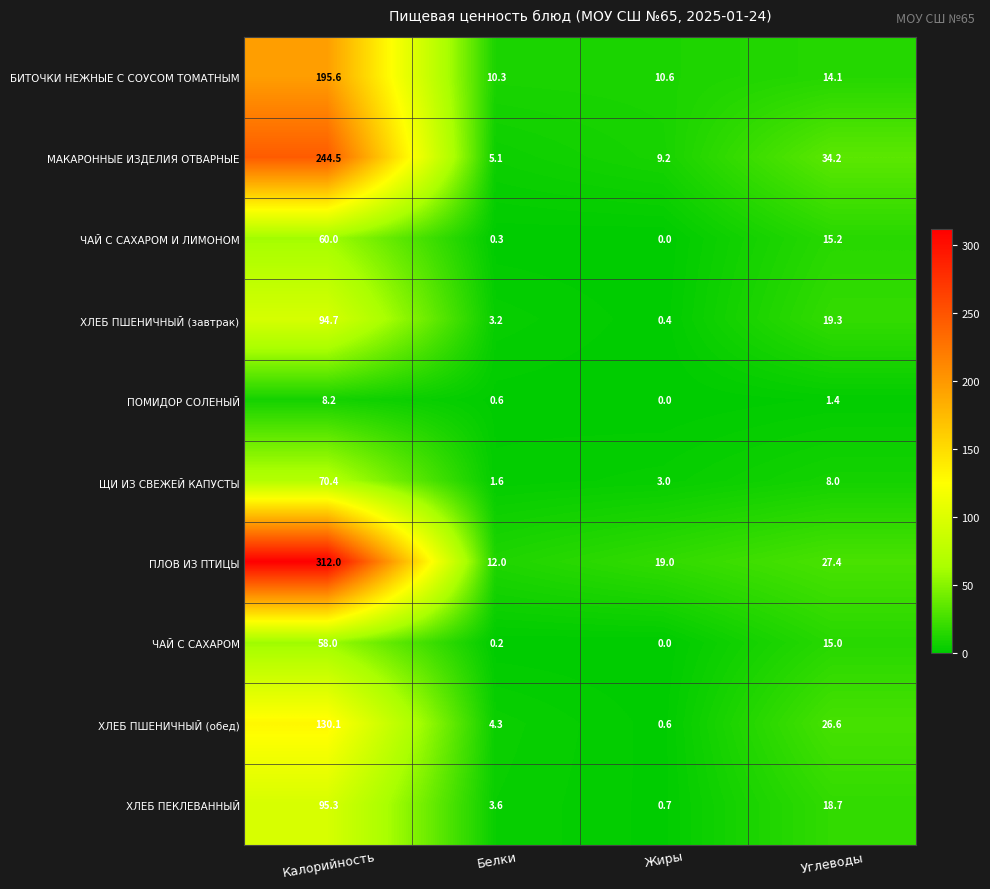

What is the spread (max minus min) of values at Жиры?

19.0